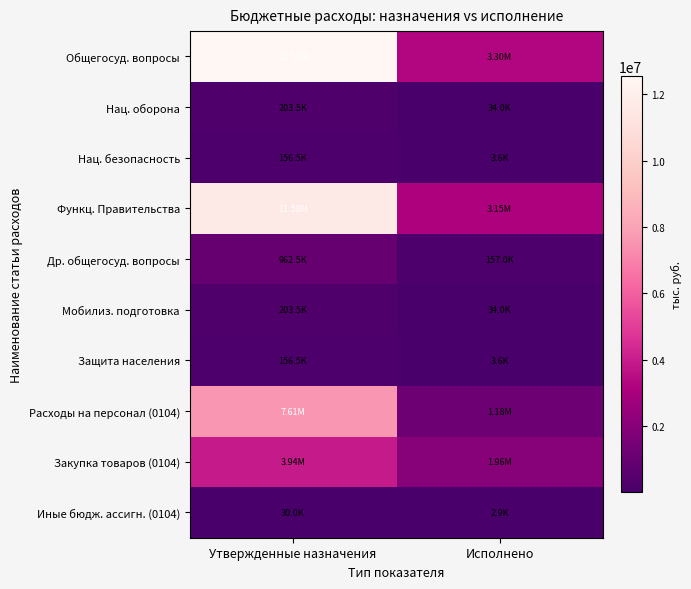

Reading left to right, list all the values displayed in this chart.

Общегосуд. вопросы: Утвержденные назначения=12542700.0	Исполнено=3304400.1
Нац. оборона: Утвержденные назначения=203500.0	Исполнено=34023.6
Нац. безопасность: Утвержденные назначения=156500.0	Исполнено=3570.0
Функц. Правительства: Утвержденные назначения=11580200.0	Исполнено=3147447.5
Др. общегосуд. вопросы: Утвержденные назначения=962500.0	Исполнено=156952.6
Мобилиз. подготовка: Утвержденные назначения=203500.0	Исполнено=34023.6
Защита населения: Утвержденные назначения=156500.0	Исполнено=3570.0
Расходы на персонал (0104): Утвержденные назначения=7608000.0	Исполнено=1181204.4
Закупка товаров (0104): Утвержденные назначения=3942200.0	Исполнено=1963303.0
Иные бюдж. ассигн. (0104): Утвержденные назначения=30000.0	Исполнено=2940.1